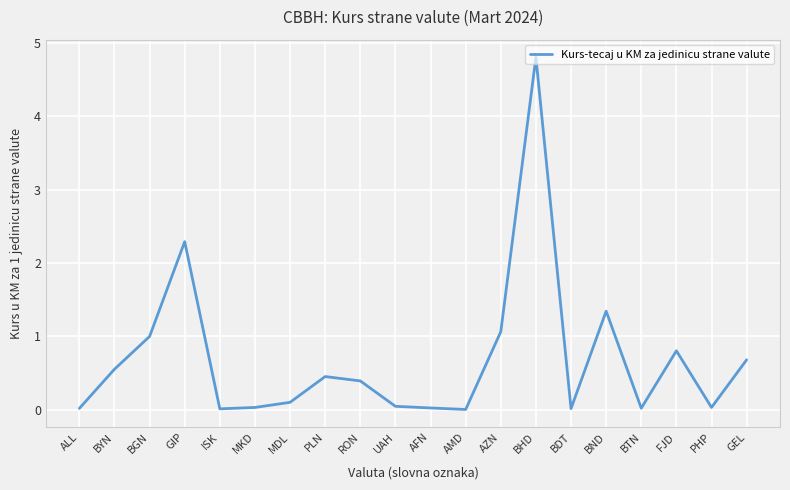

What position from the left is PLN?

8